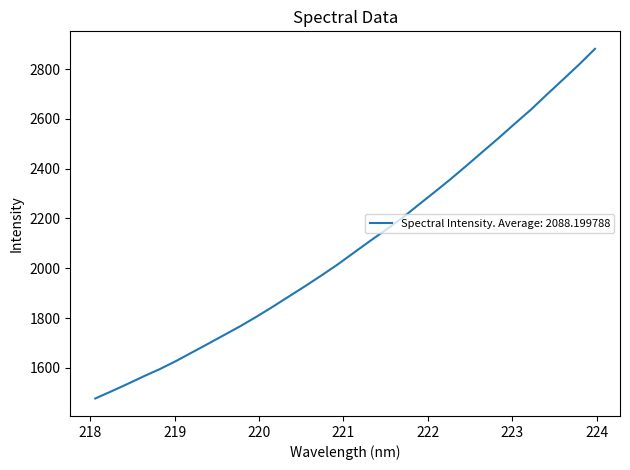

What is the minimum value shown in the chart?

1477.2